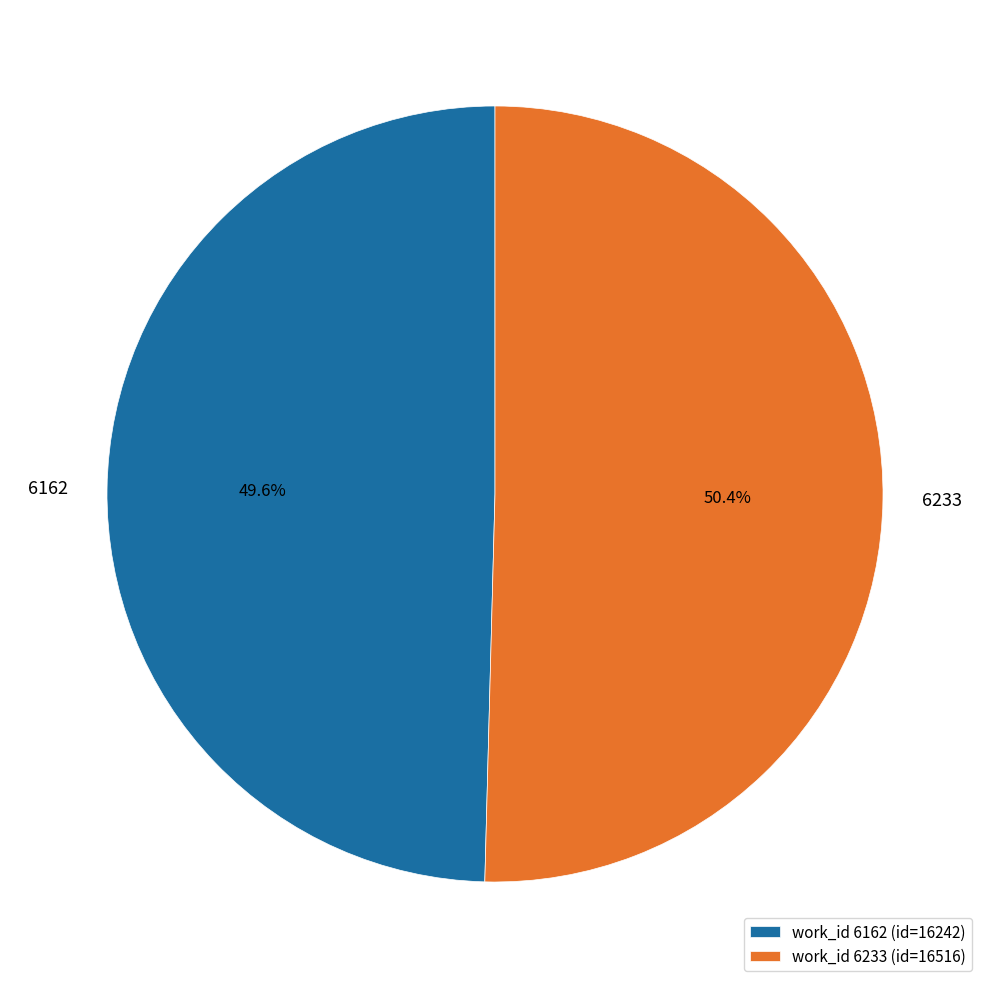

Approximately how many times larger is the value at 6233 compared to 6162?

1.0